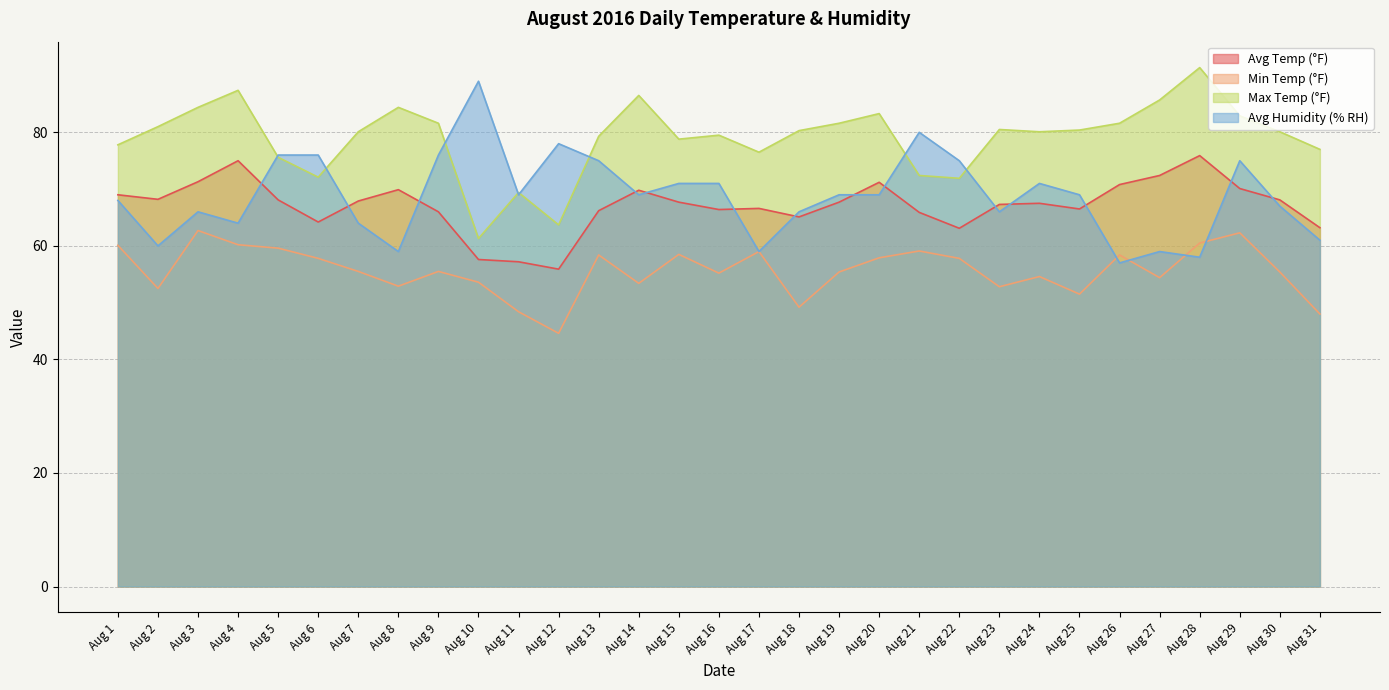

How many values in the Max Temp (°F) series exceed 80?

18